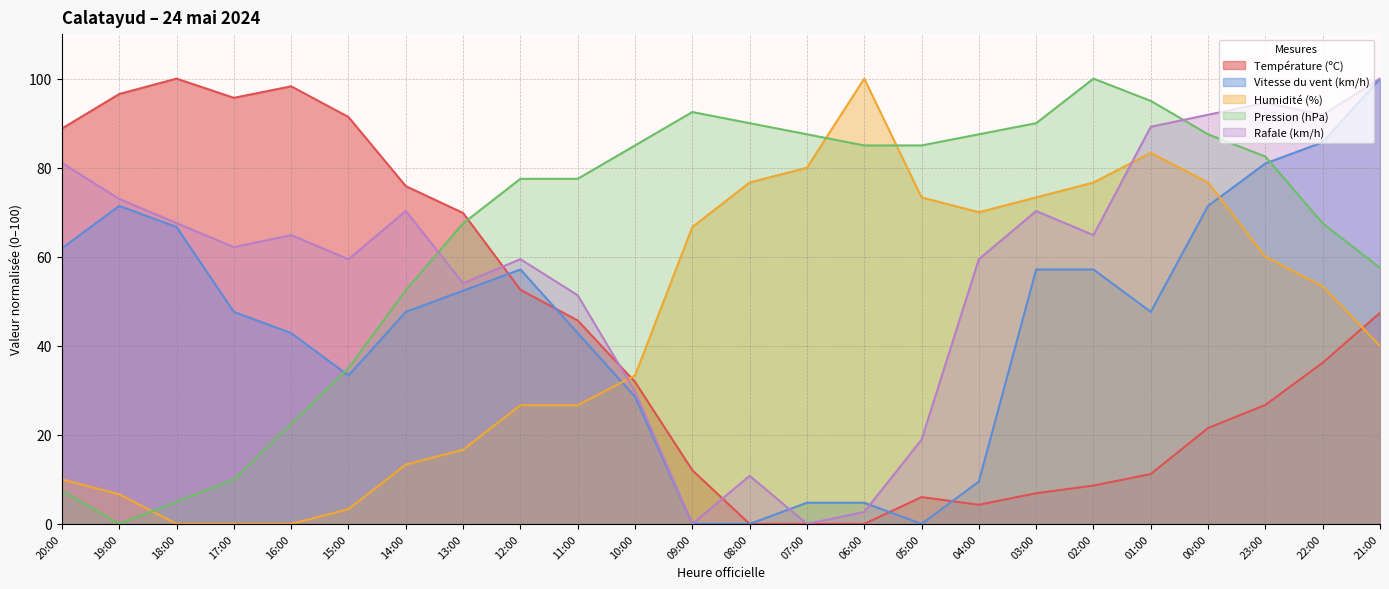

Where is the first local minimum for Rafale (km/h)?

17:00